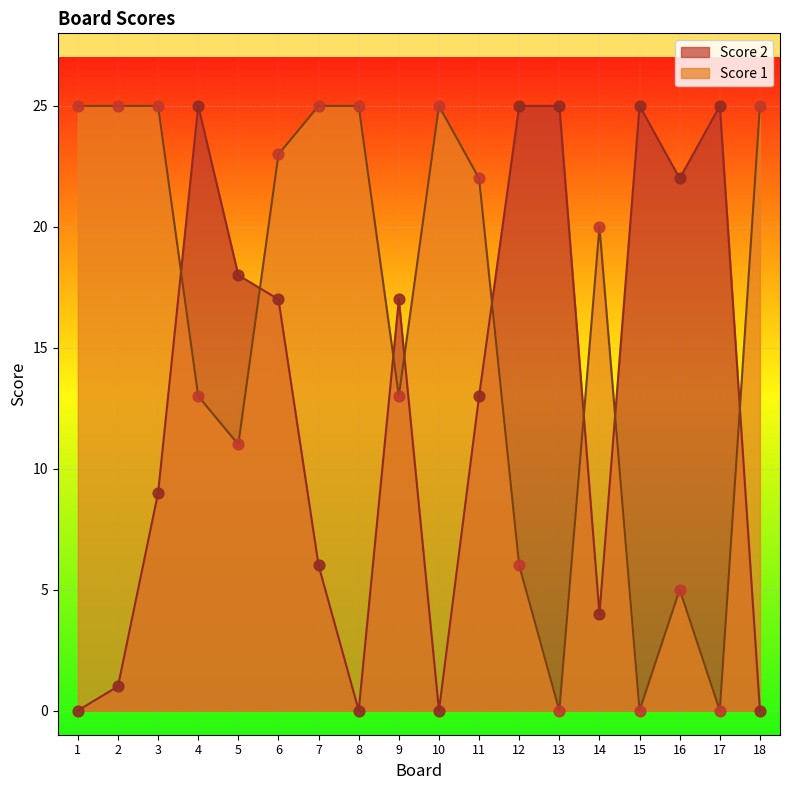

At which category is the sum across all series the highest?

6